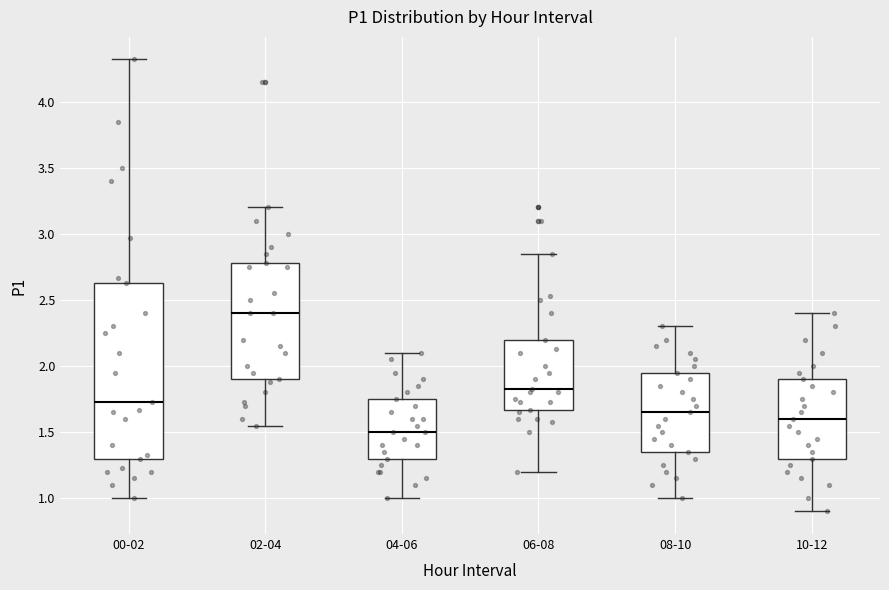

Which box's median line is the lowest?

04-06